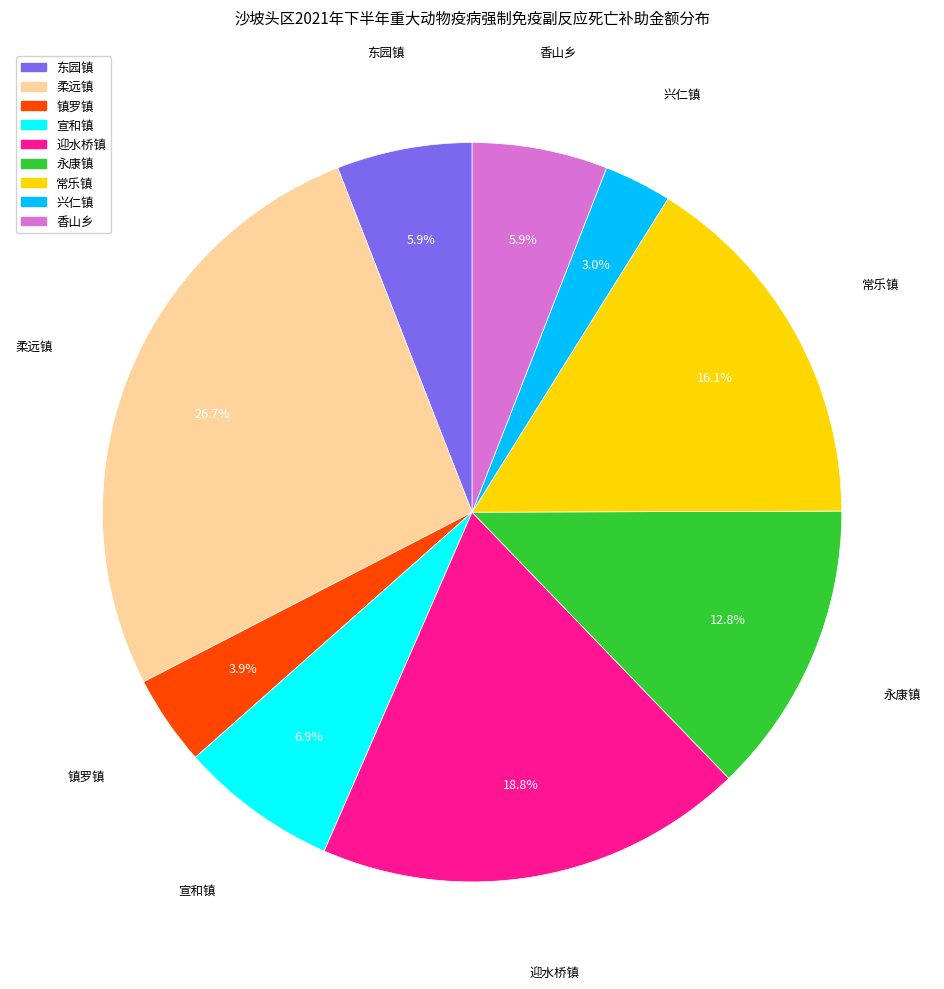

To the nearest percent, what percentage of the pie is 香山乡?

6%